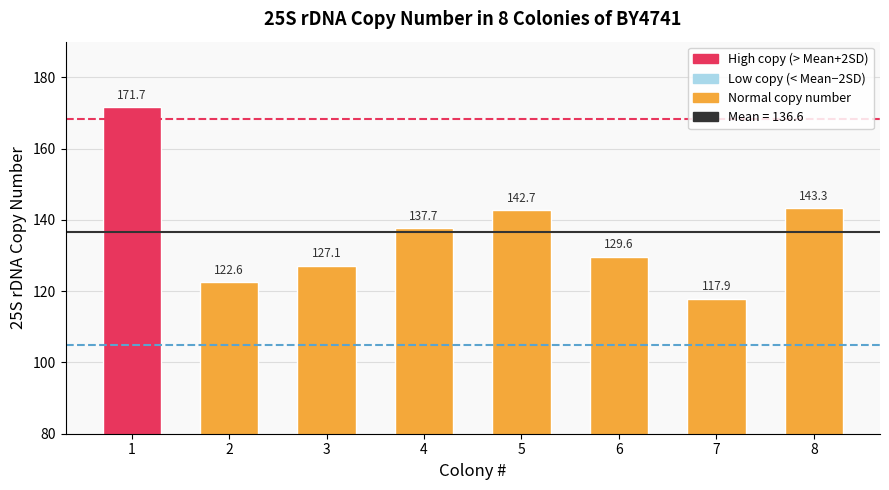

List the labels in order of value, smallest first.

7, 2, 3, 6, 4, 5, 8, 1